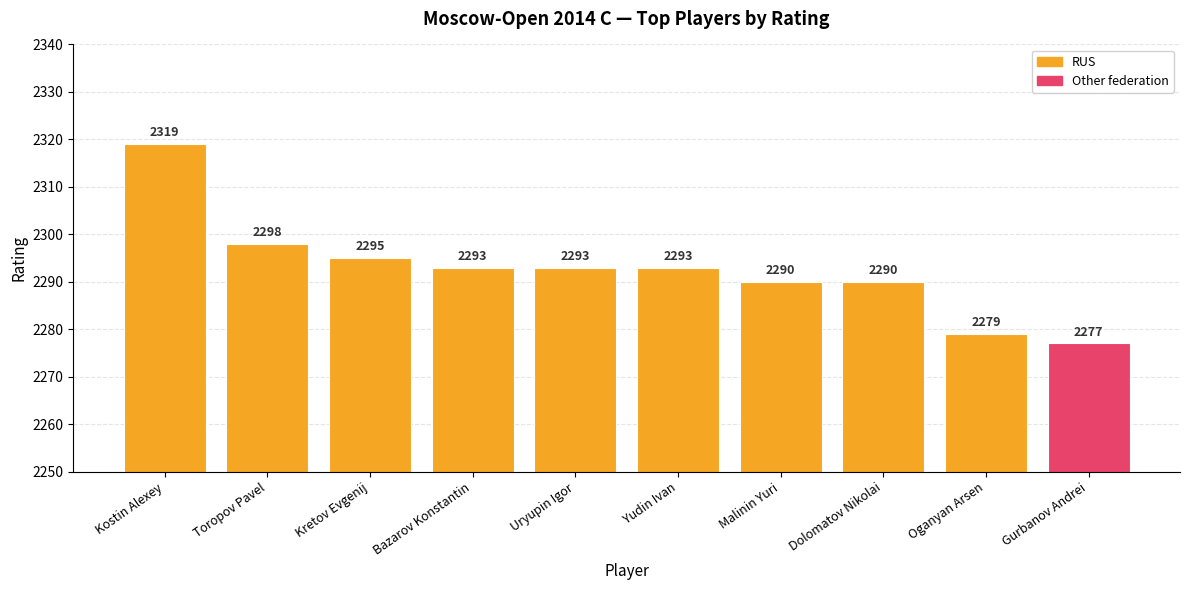

What is the difference between the maximum and minimum values?

42